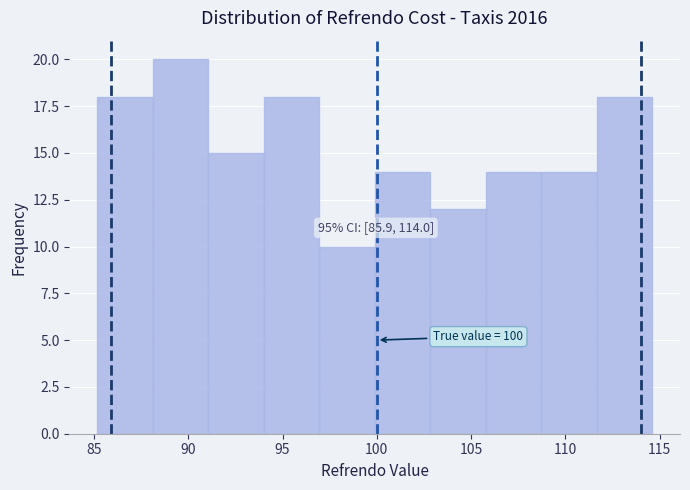

Over which range of the x-axis is the bar tallest?

88.0 to 91.0